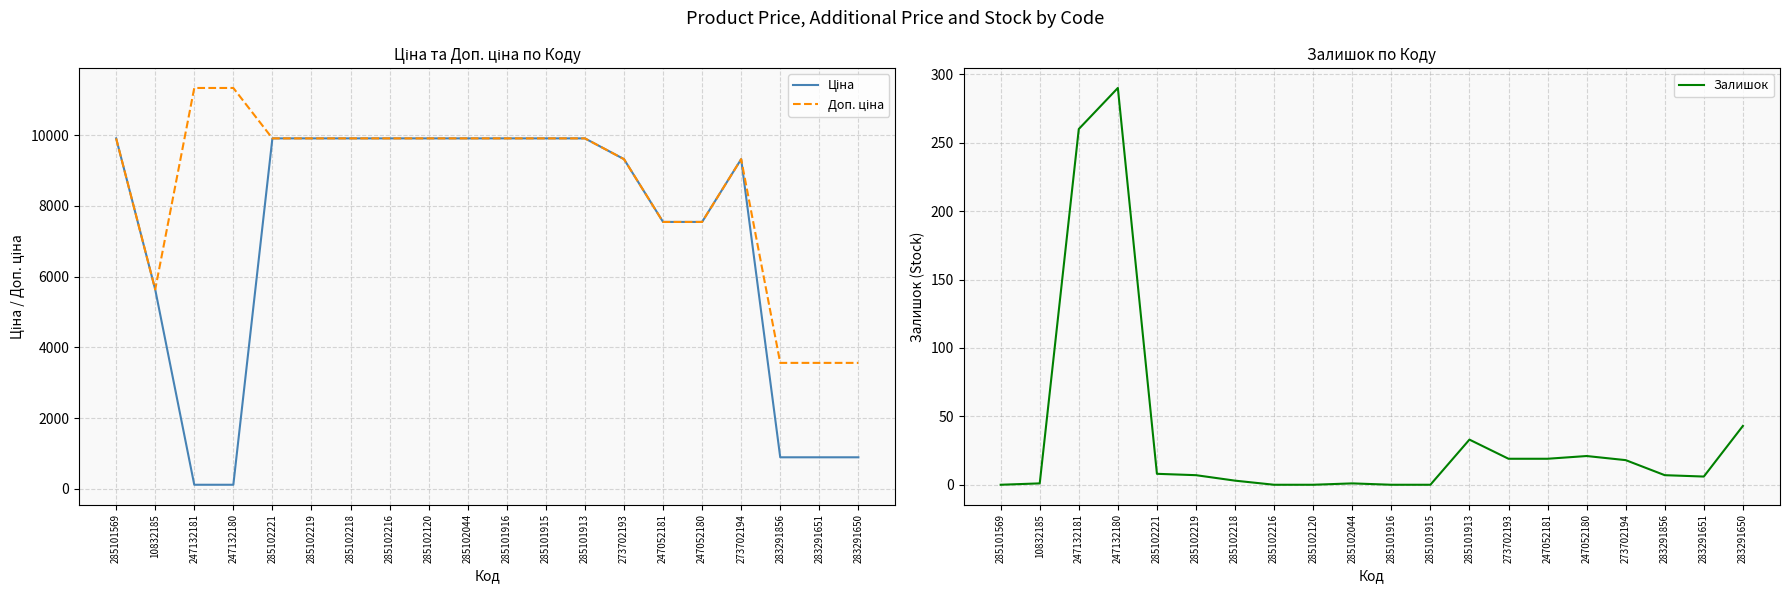

The Доп. ціна series shows 9908.5 at 285102221. True or false?

True